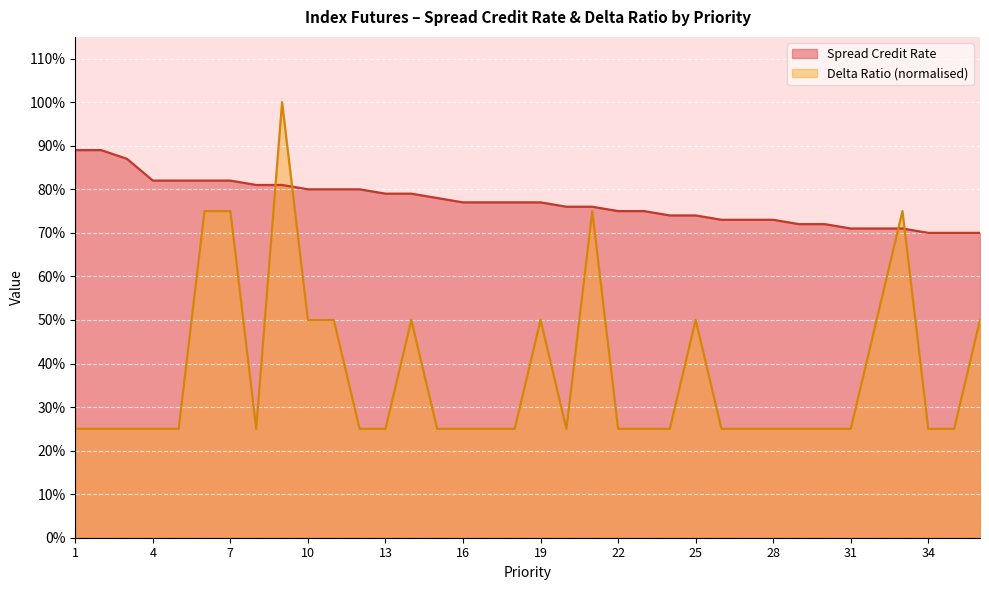

The Spread Credit Rate series shows 1.2 at 29. True or false?

False